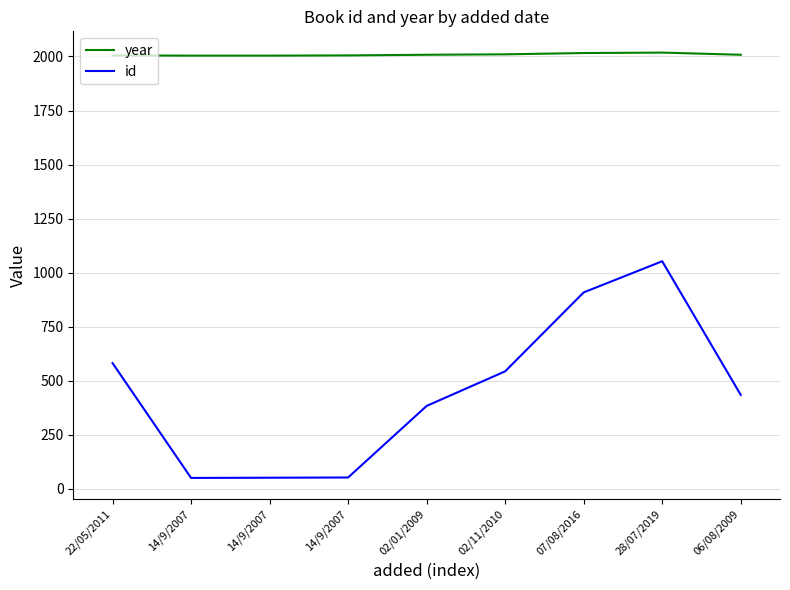

At which label does year first exceed 2008?

02/11/2010